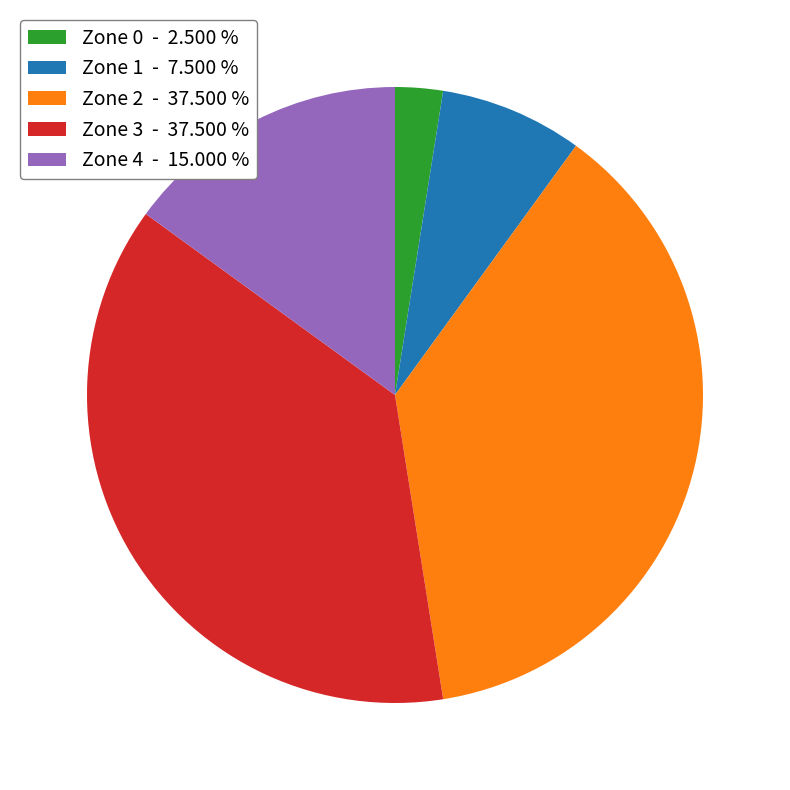

What is the ratio of the value at Zone 0 - 2.500 % to the value at Zone 1 - 7.500 %?

0.3